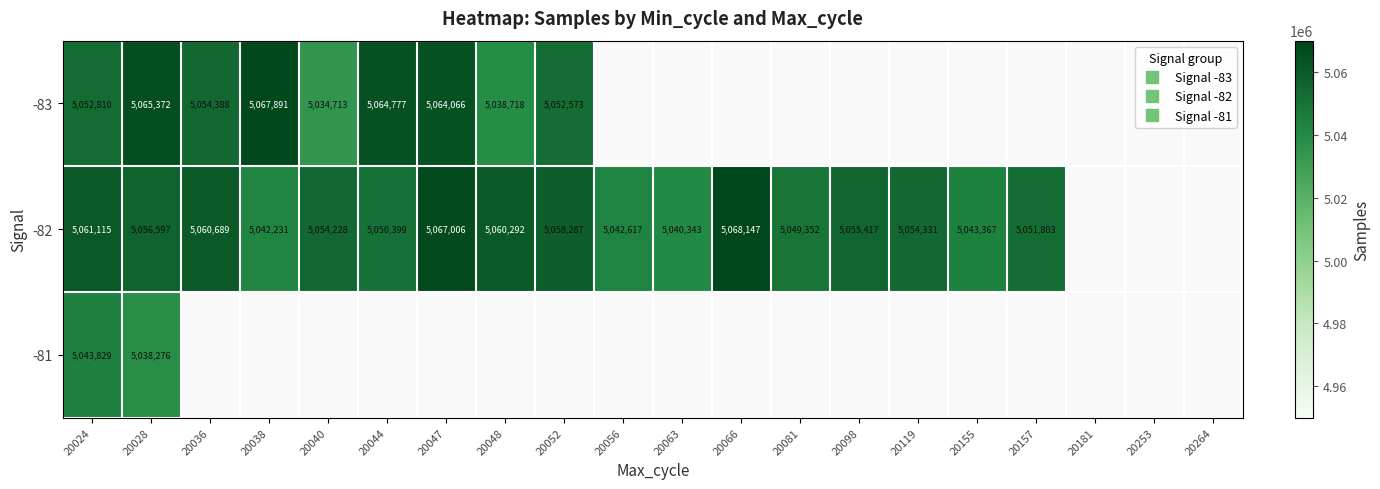

True or false: -83 has a value of 5064777.0 at 20044.

True